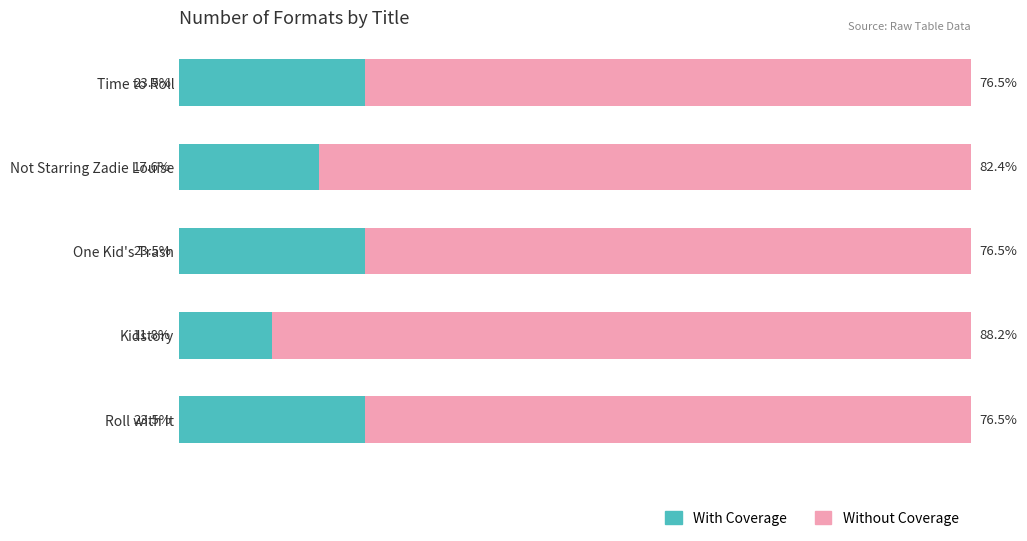

Where is With Coverage nearest to the value 17?

Not Starring Zadie Louise